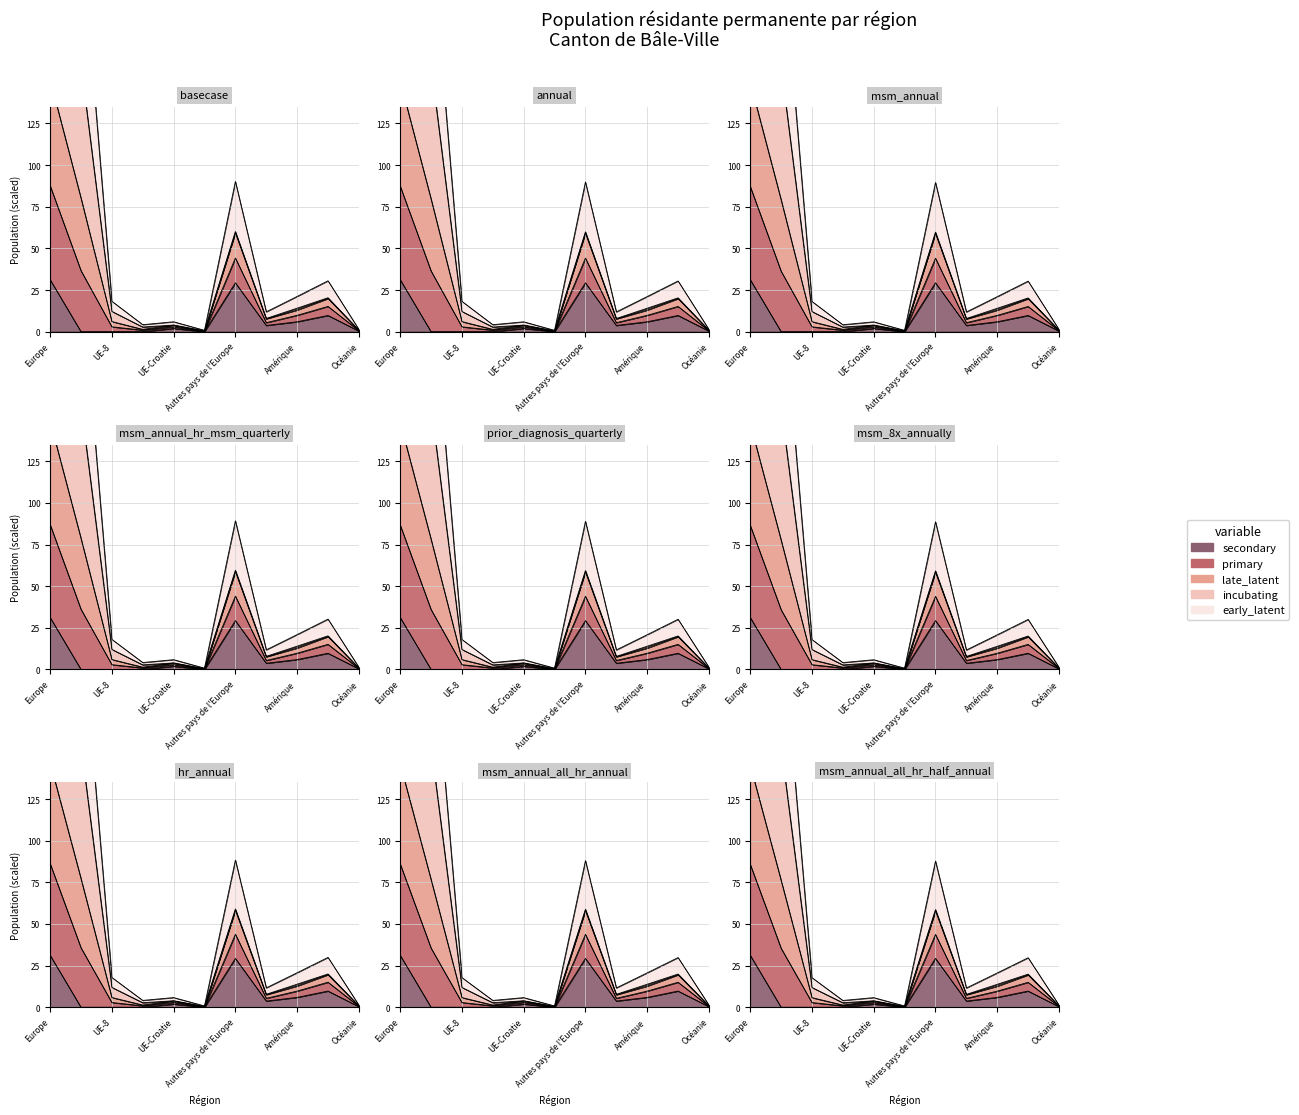

What is the difference between the maximum and minimum values in the early_latent series?

239.5